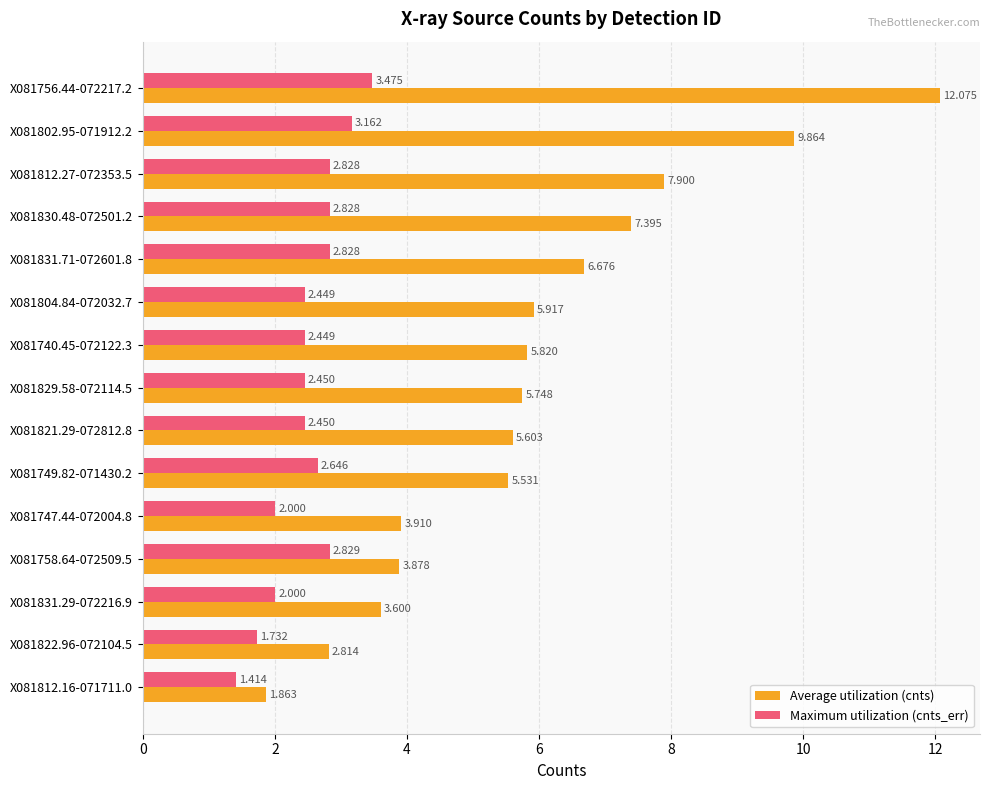

What is the difference between the maximum and minimum values in the Maximum utilization (cnts_err) series?

2.1